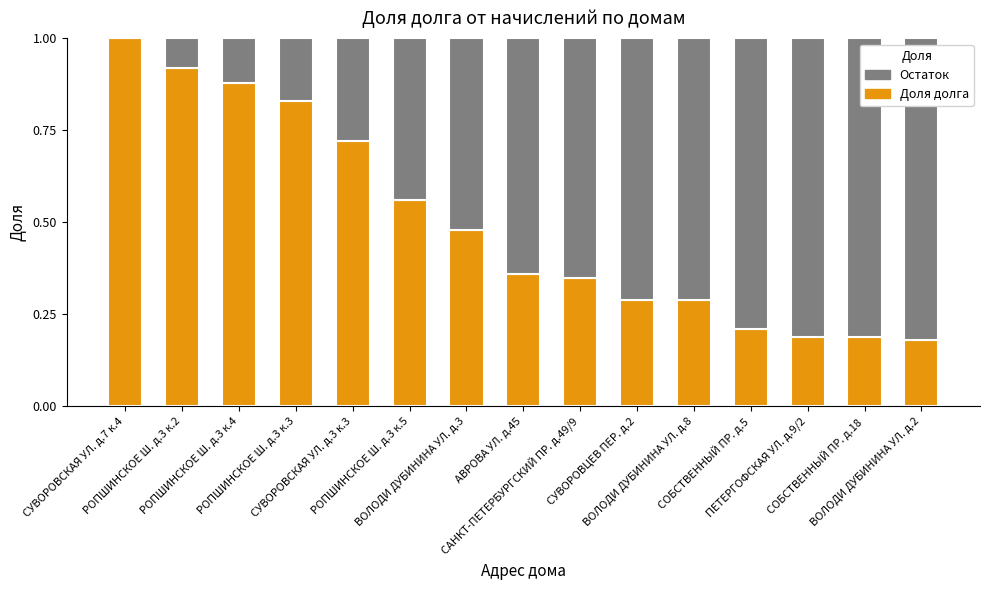

What is the maximum value for Доля долга?

1.0